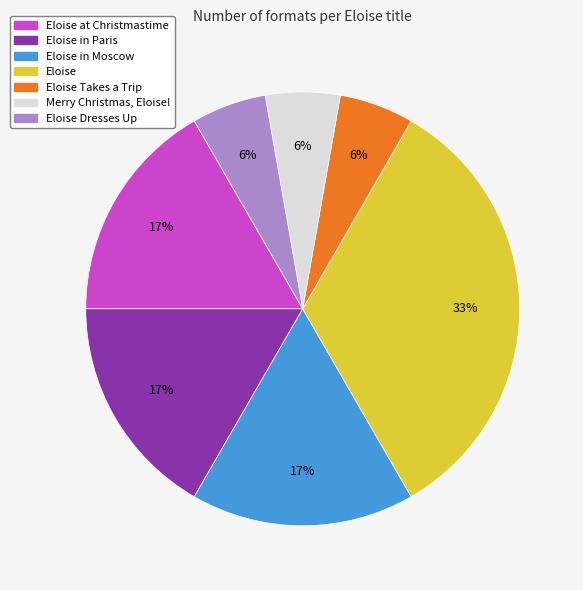

To the nearest percent, what is the average slice percentage?

14%